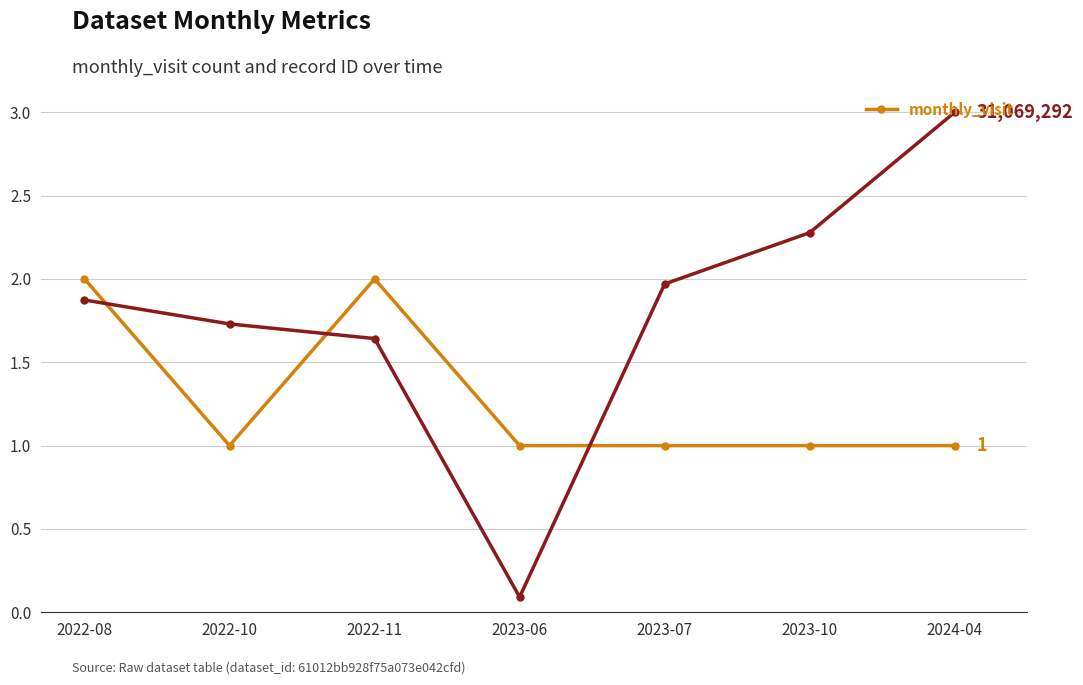

Where is the first local maximum?

2022-11